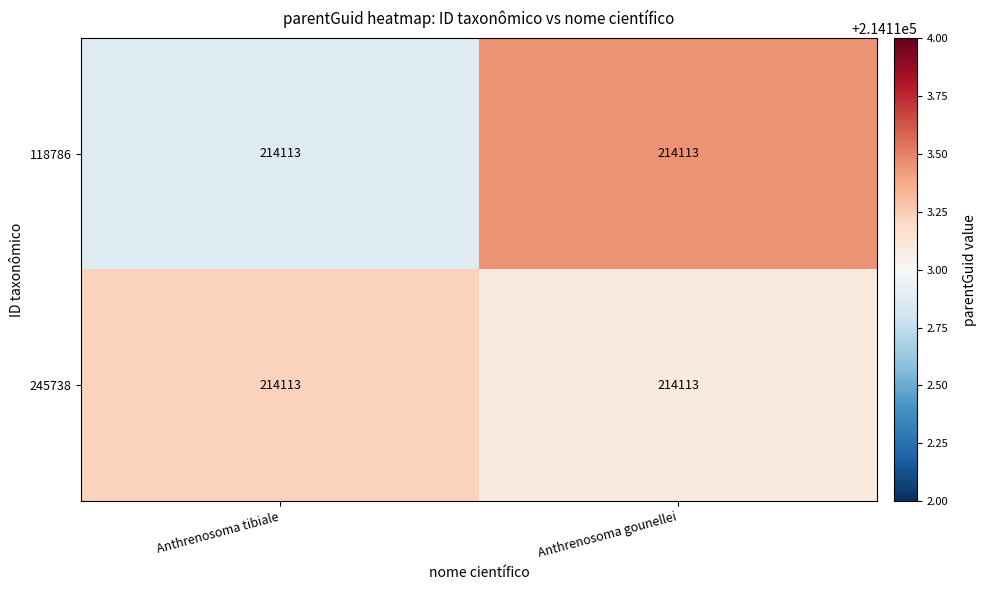

Count the number of data series in this chart.

2